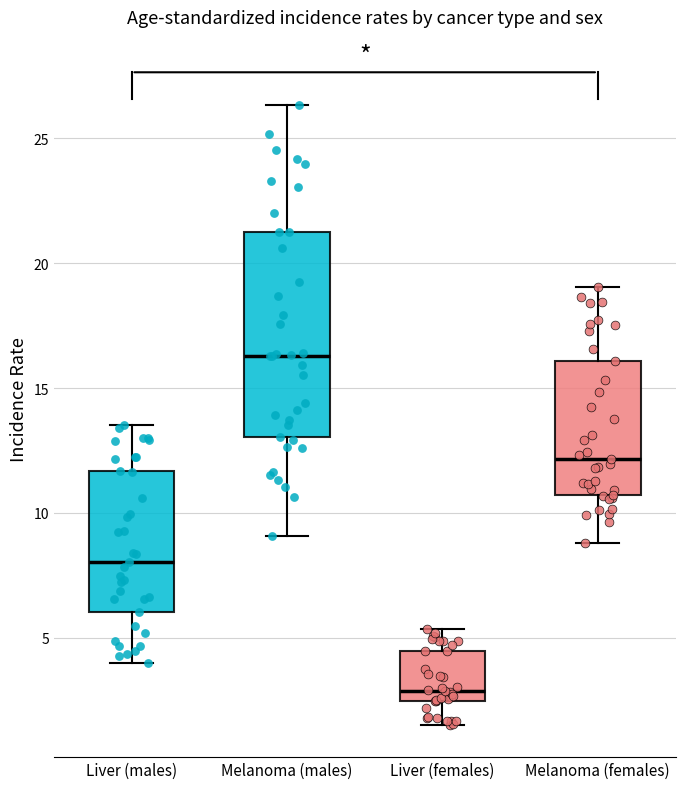

Reading left to right, transcribe this box plot: for each box, give where its median line is, the range the box spans, and where its two whiskers end, as read against the y-axis. The values are not printed on the chart, so give them approximately, as read against the axis.

Liver (males): median 8.0, box 6.0 to 11.5, whiskers 4.0 to 13.5
Melanoma (males): median 16.5, box 13.0 to 21.0, whiskers 9.0 to 26.5
Liver (females): median 3.0, box 2.5 to 4.5, whiskers 1.5 to 5.5
Melanoma (females): median 12.0, box 10.5 to 16.0, whiskers 9.0 to 19.0